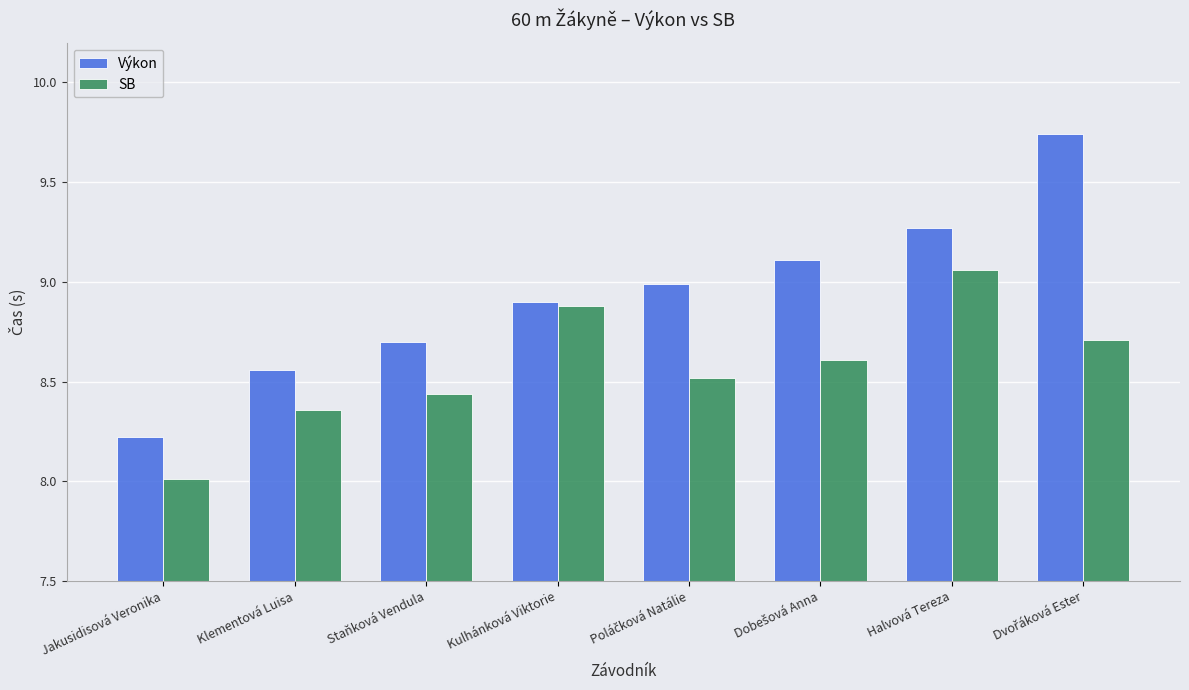

Which label corresponds to the smallest value in the chart?

Jakusidisová Veronika